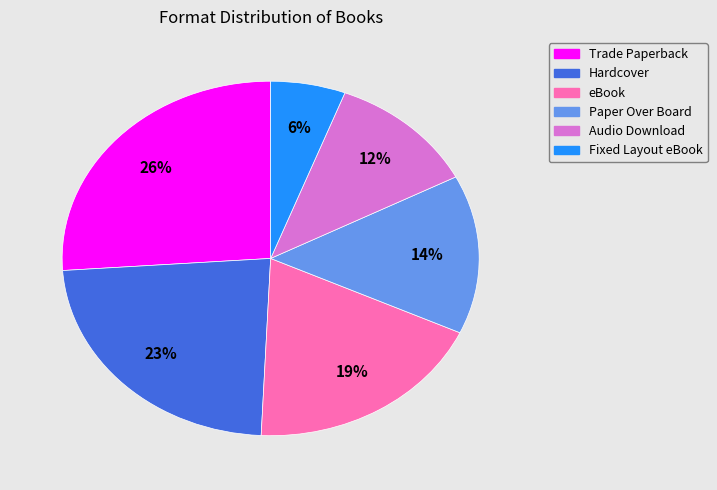

The Trade Paperback slice represents 26% of the pie. True or false?

True